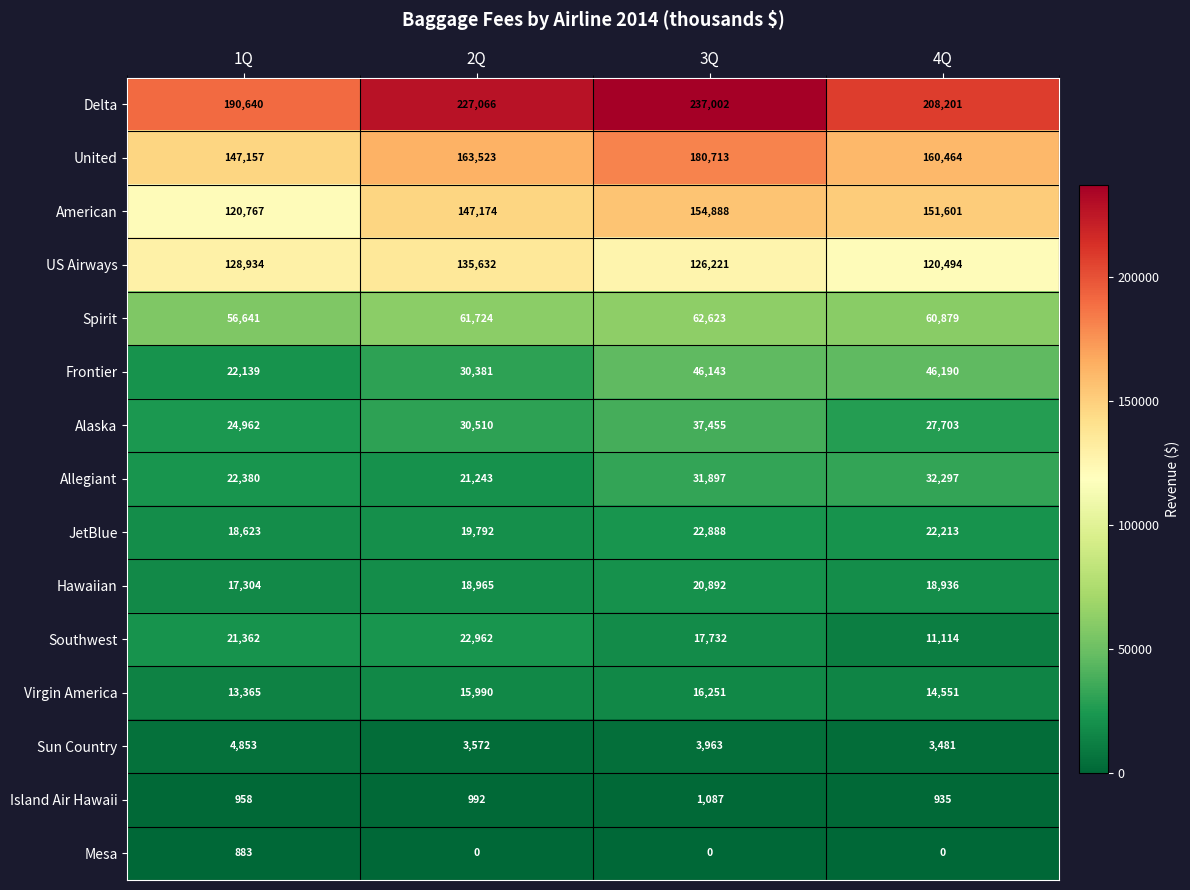

Which series has the largest total across all categories?

Delta